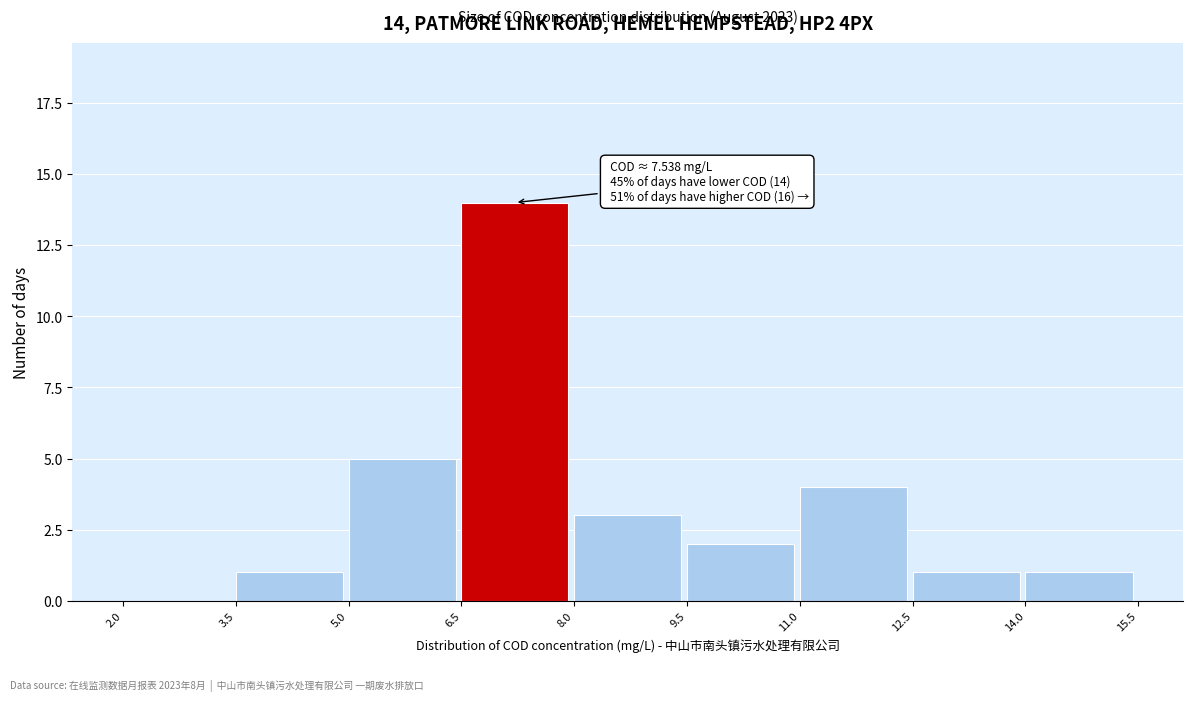

Which range on the x-axis has the tallest bar?

6.5 to 8.0